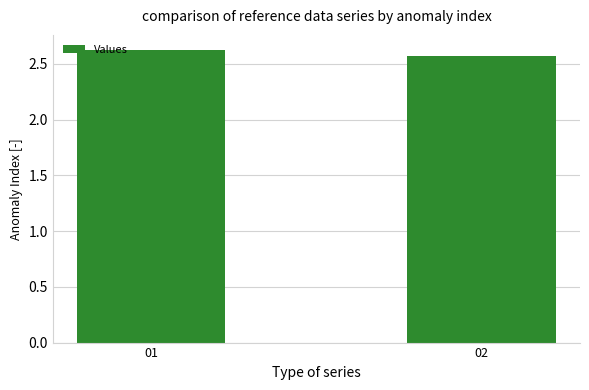

What is the change in value from 01 to 02?

-0.1